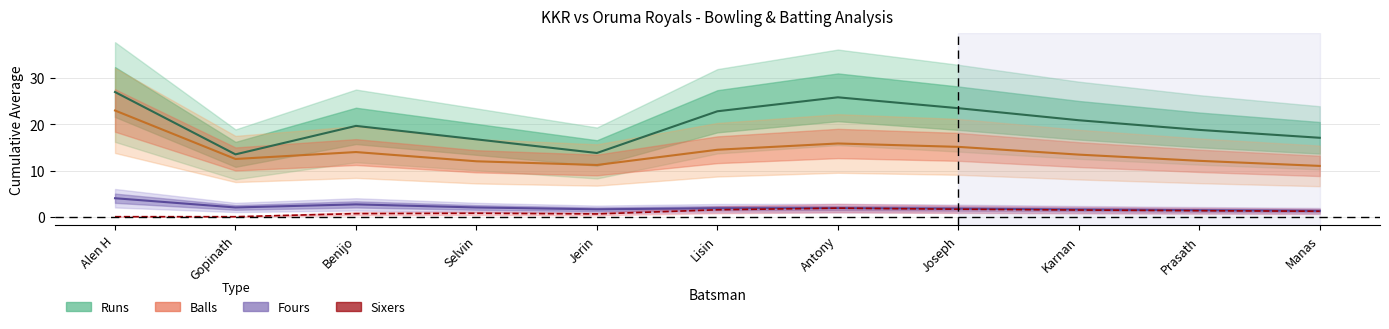

What is the difference between the second highest and second lowest values in the Fours (avg) series?

1.3